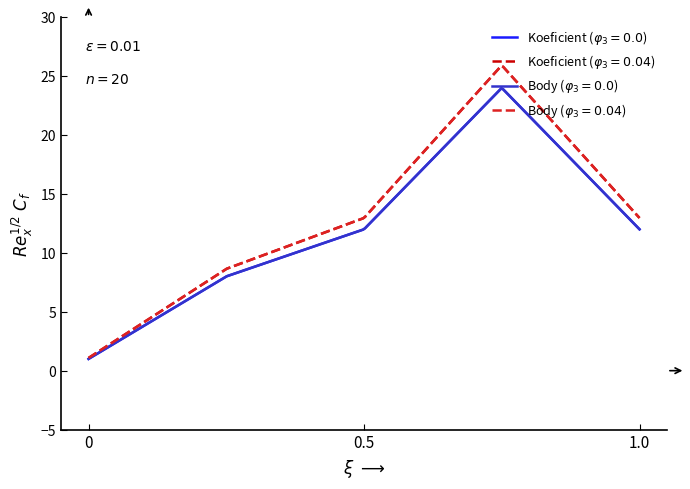

Does the chart display data point markers on the line(s)?

No